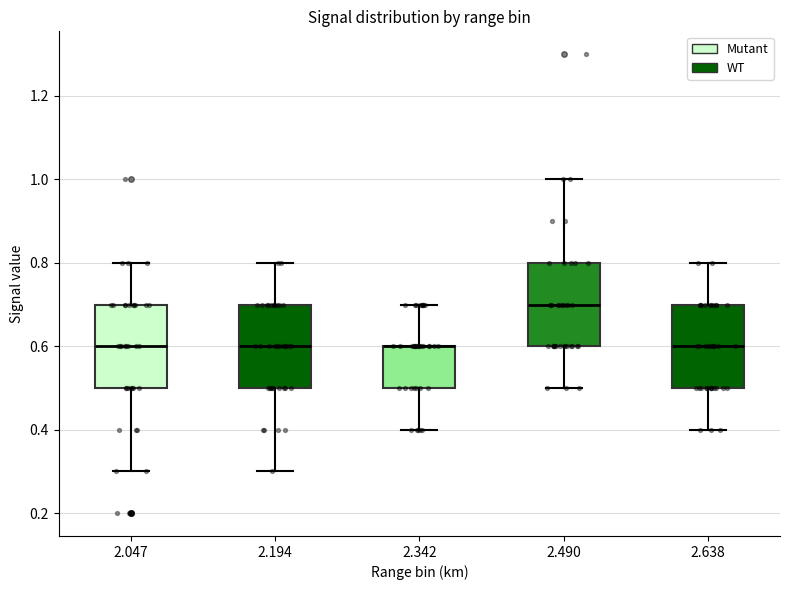

Where does the median line of the box at x = 2.490 sit on the y-axis? The values are not printed on the chart, so give them approximately, as read against the axis.

0.7